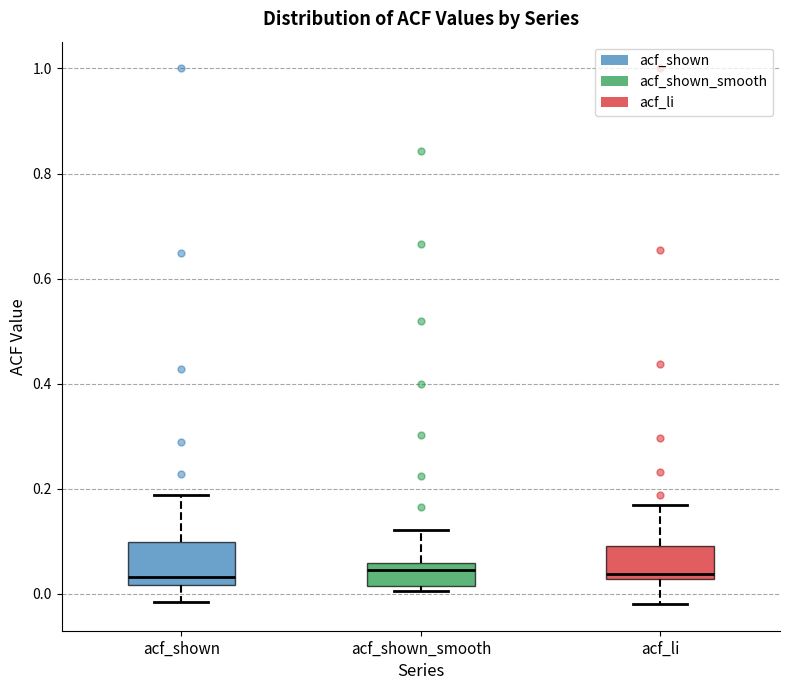

Where does the median line of the box for acf_li sit on the y-axis? The values are not printed on the chart, so give them approximately, as read against the axis.

0.04